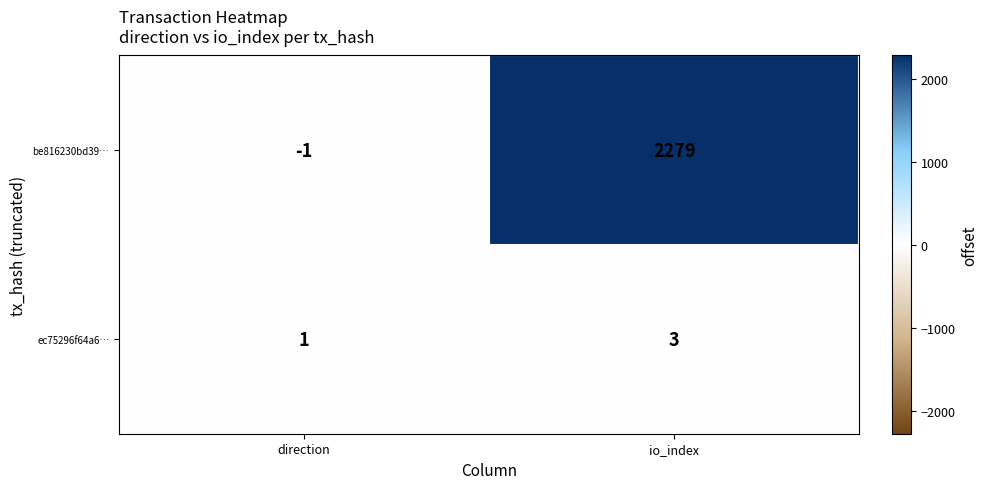

Between direction and io_index, which series saw the biggest shift?

be816230bd39…